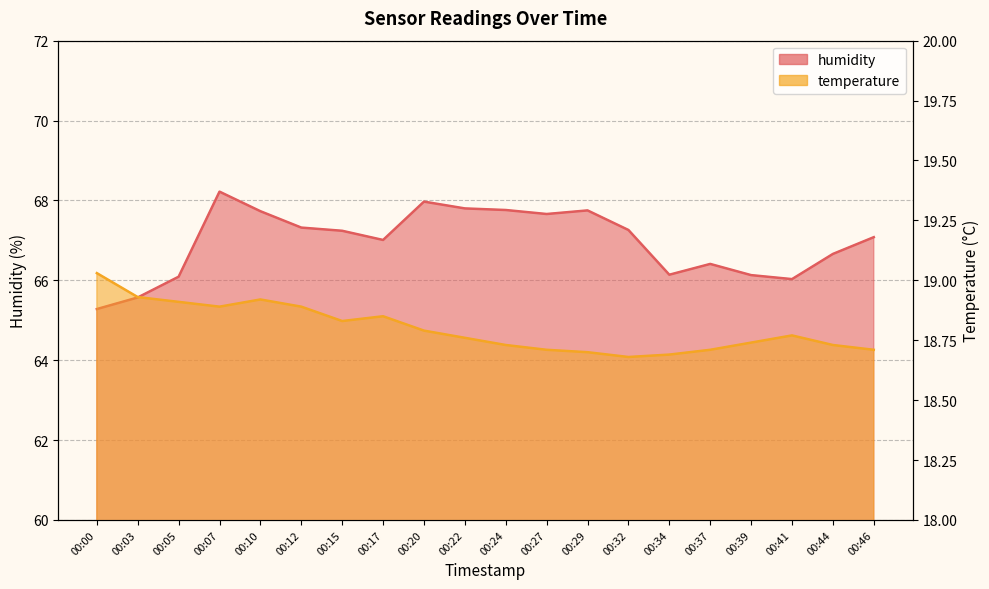

True or false: humidity and temperature cross at least once.

False